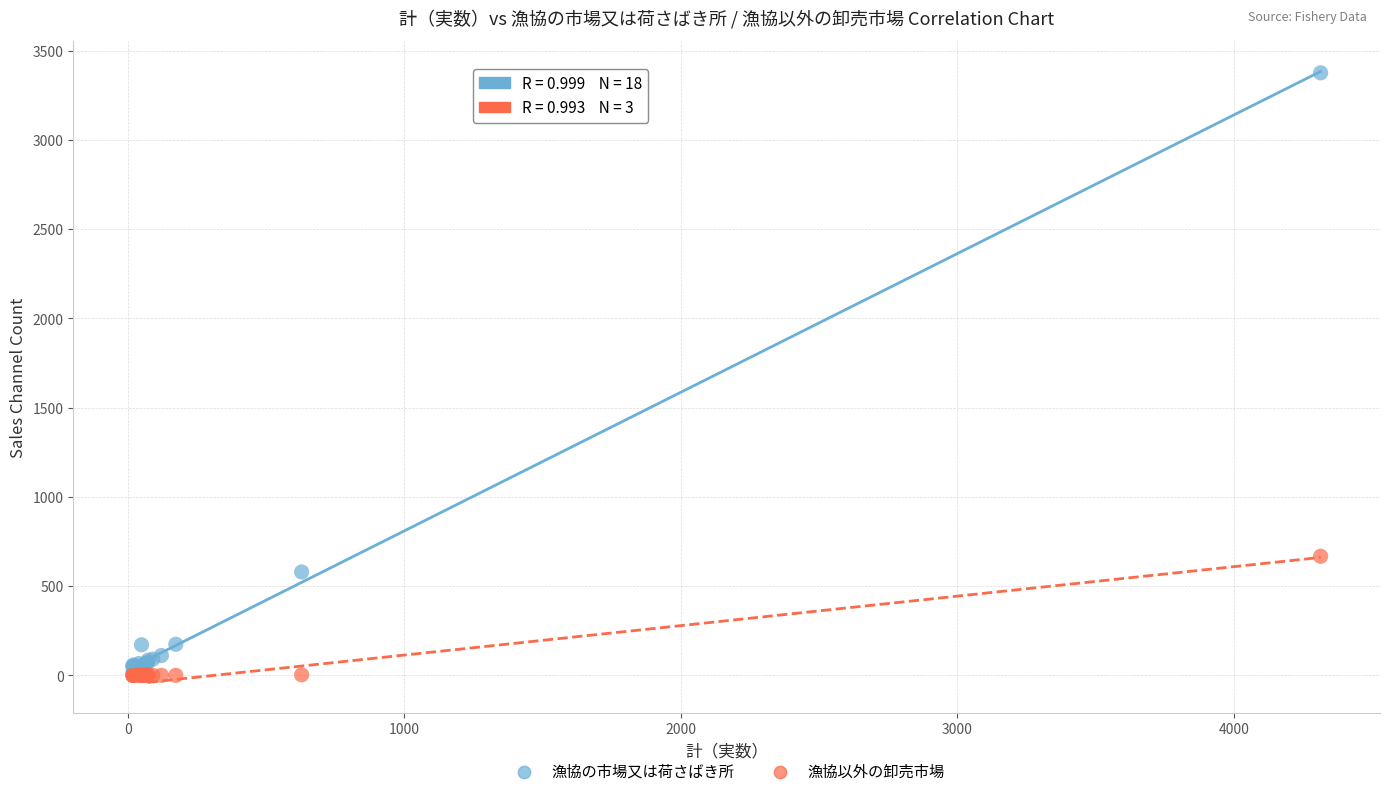

Across all series, what Y value is closest to 1687?

667